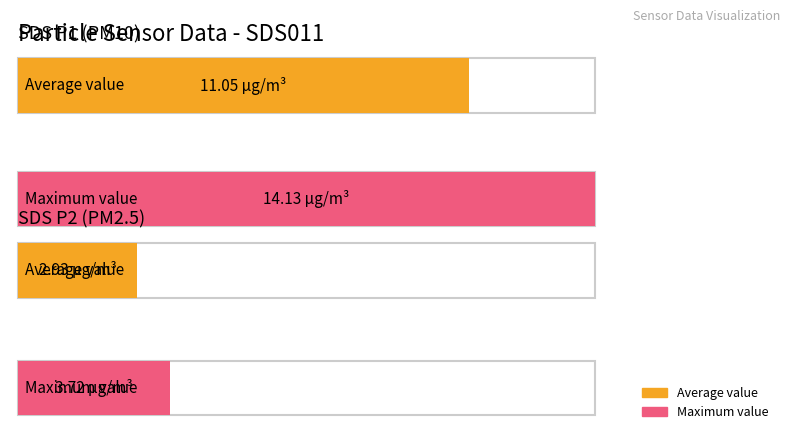

Is the value of SDS_P1 at 00:21 greater than the value of SDS_P2 at 00:19?

Yes